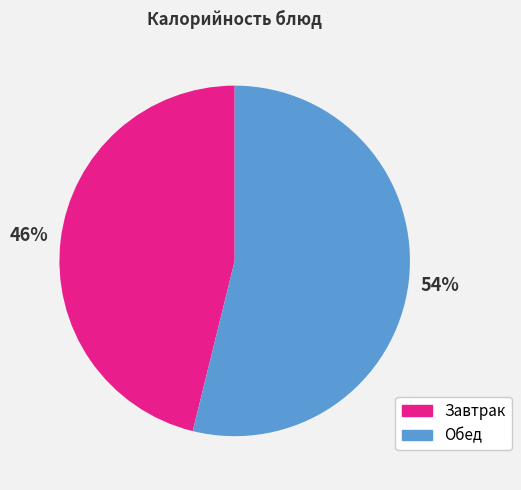

To the nearest percent, what is the combined percentage of Завтрак and Обед?

100%